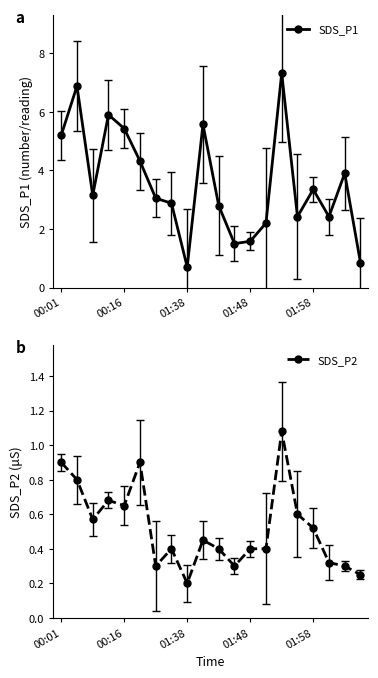

Is the value of SDS_P1 at 6 greater than the value of SDS_P2 at 13?

Yes